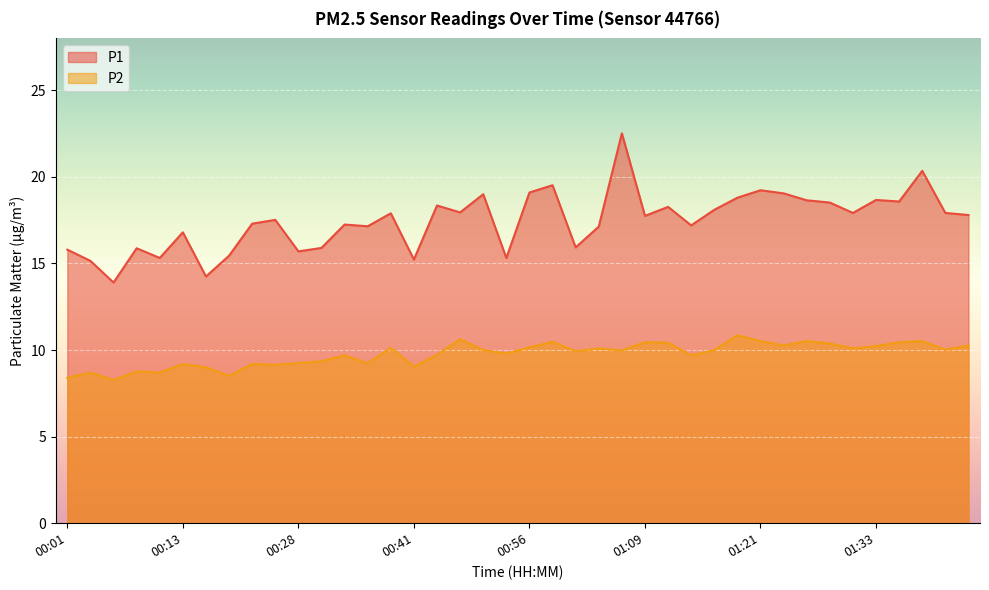

True or false: P1 has a value of 7.8 at 00:20.

False